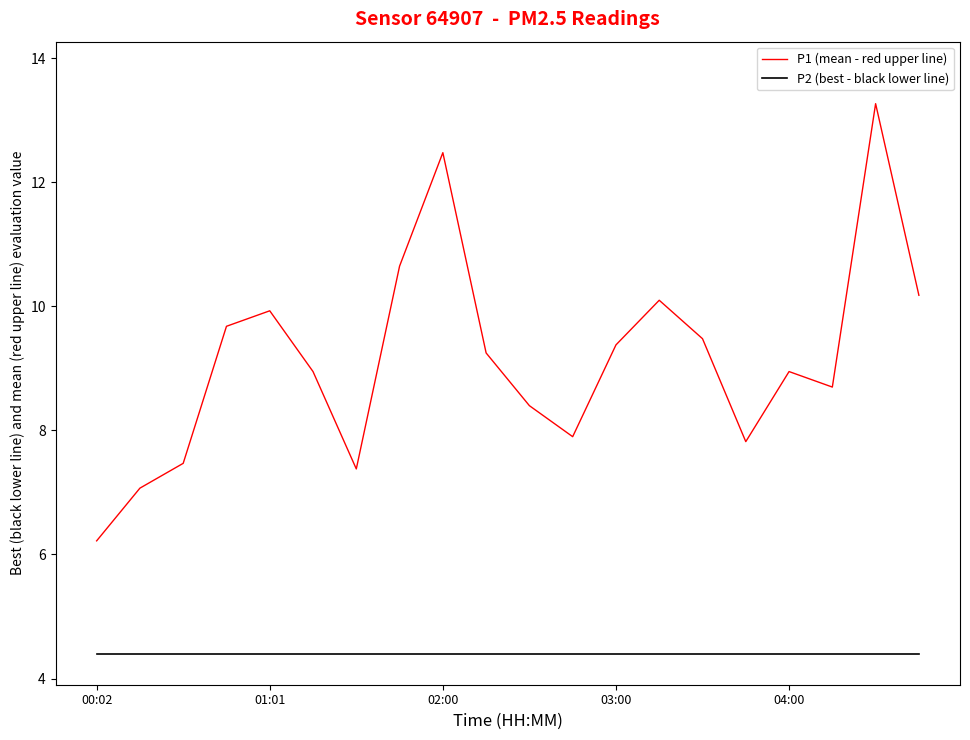

True or false: P2 (best - black lower line) and P1 (mean - red upper line) intersect in this chart.

False